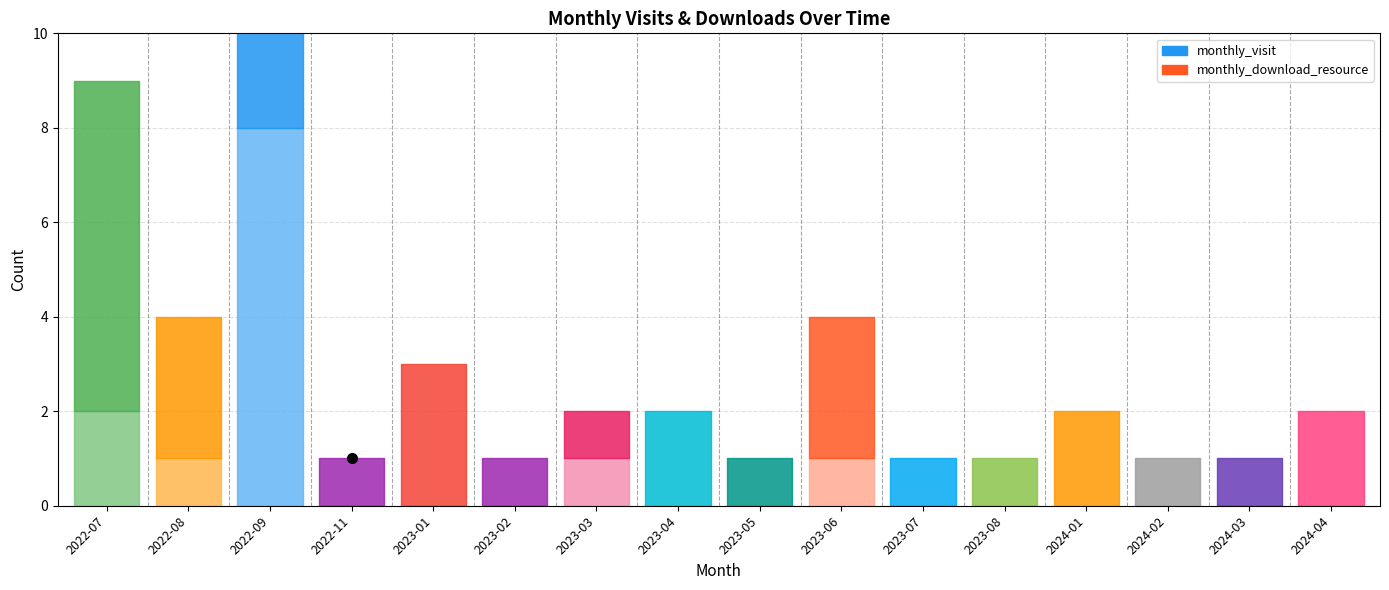

True or false: monthly_visit has a value of 2 at 2024-01.

True